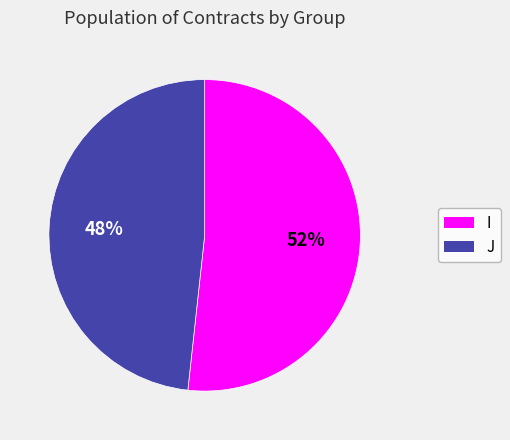

Count the number of slices in the pie.

2